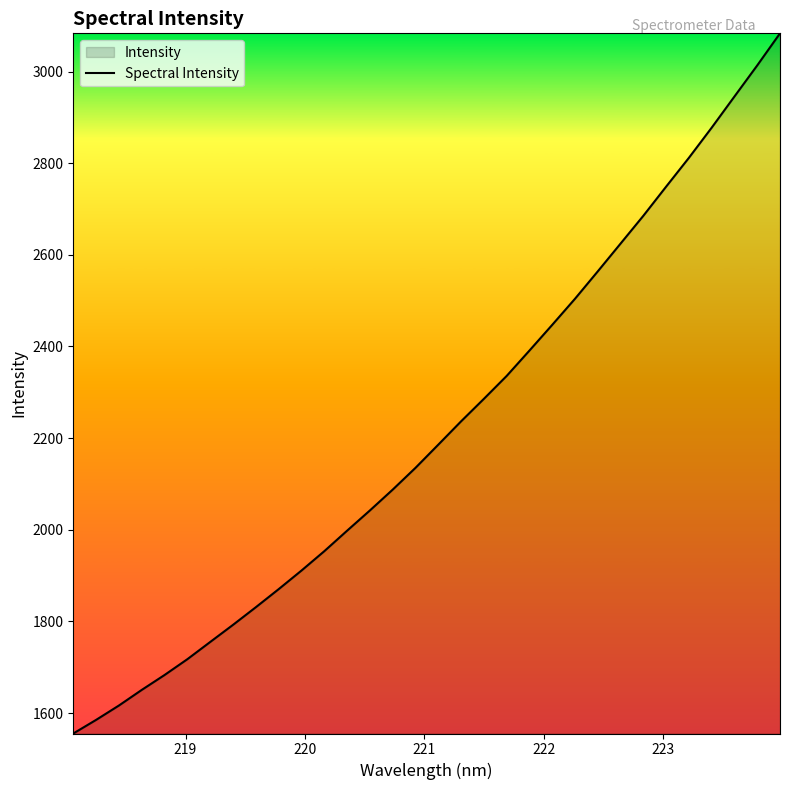

What is the greatest value displayed?

3083.4